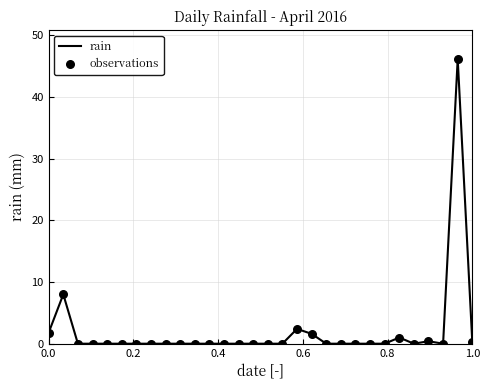

What is the difference between the maximum and minimum values?

46.2